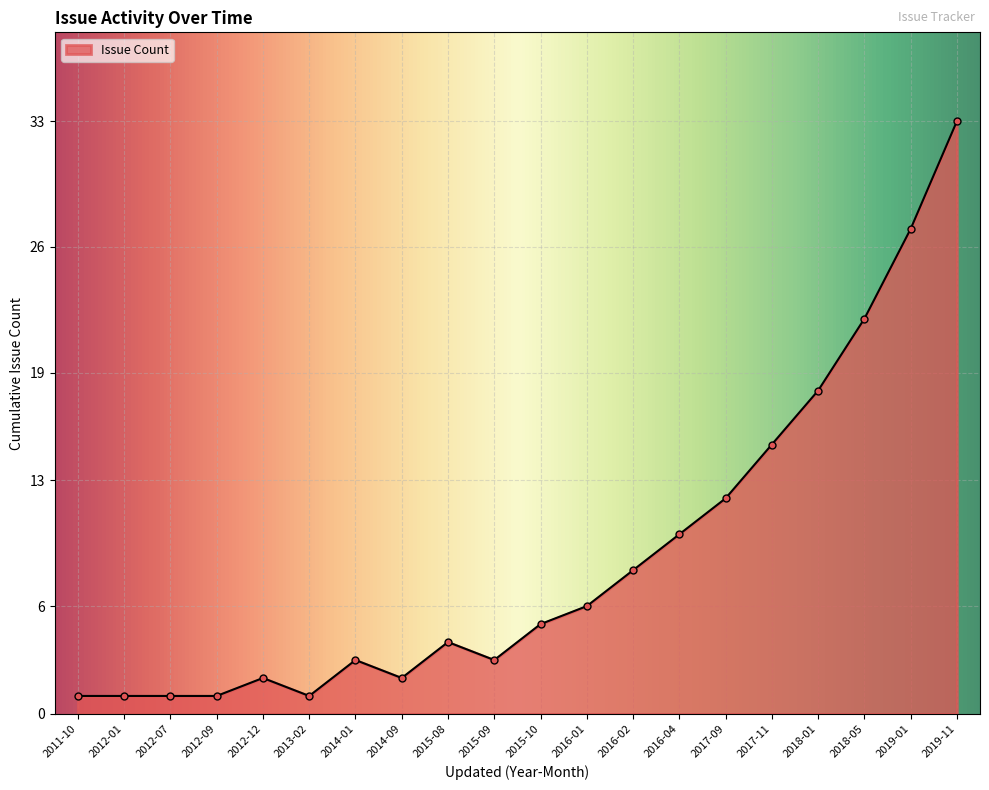

True or false: the data shows 38 at 2019-01.

False